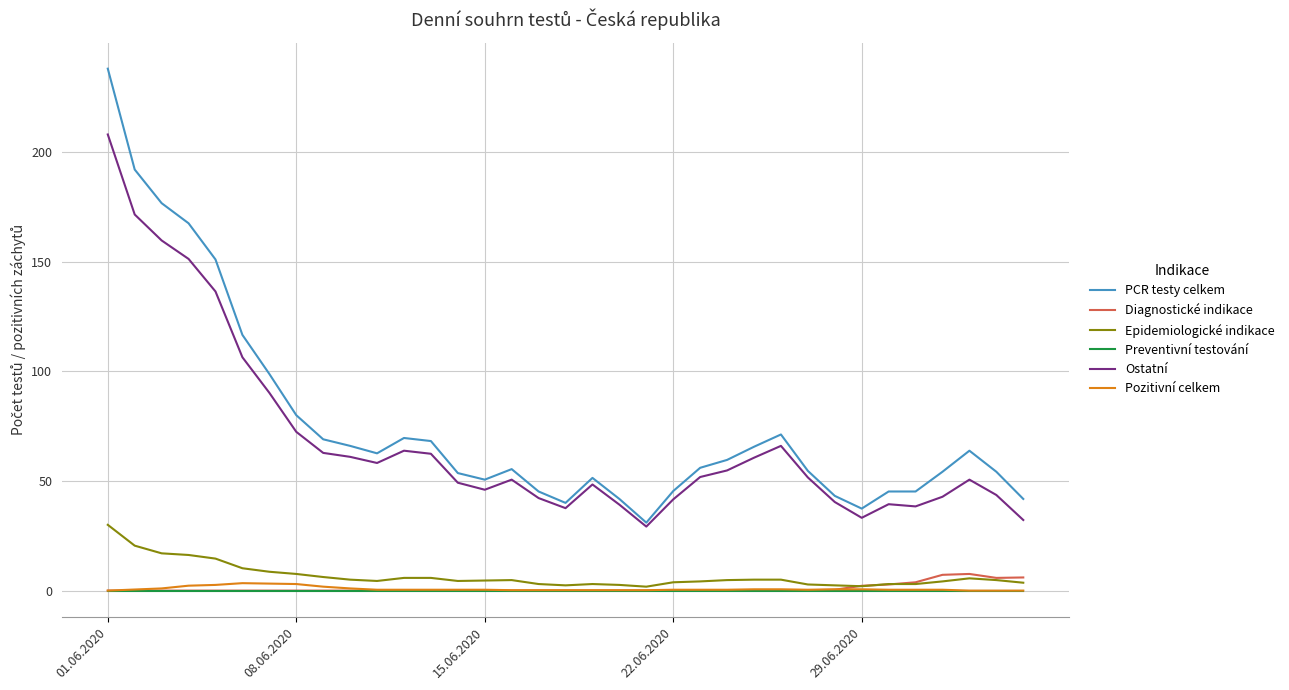

True or false: Diagnostické indikace has more than 0 interior local peaks.

True